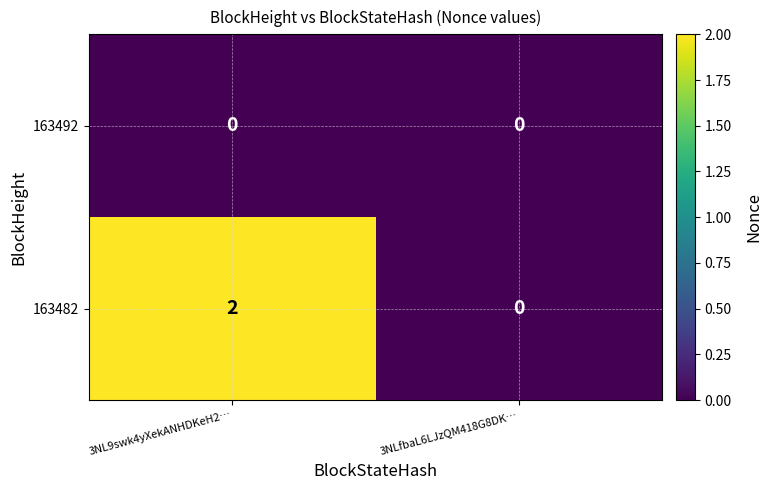

Between 3NL9swk4yXekANHDKeH2… and 3NLfbaL6LJzQM418G8DK…, which series saw the biggest shift?

163482